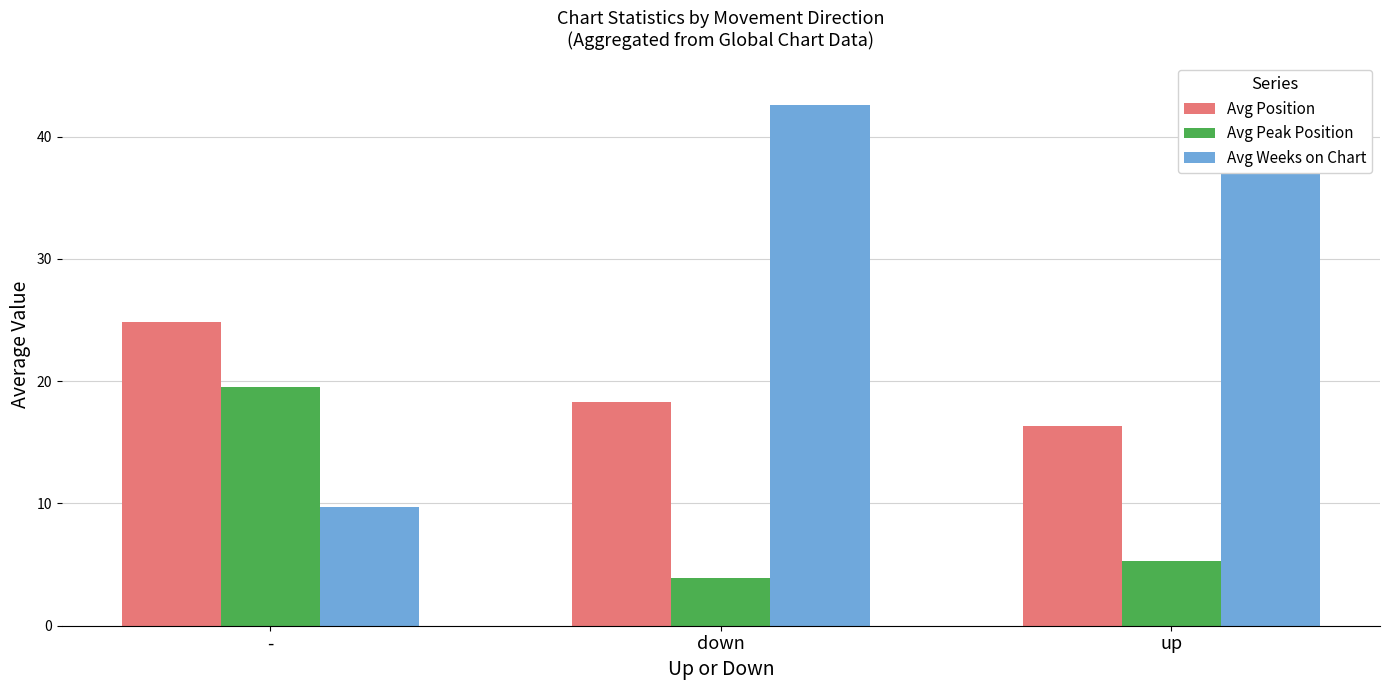

Which has a higher value, - or down?

-